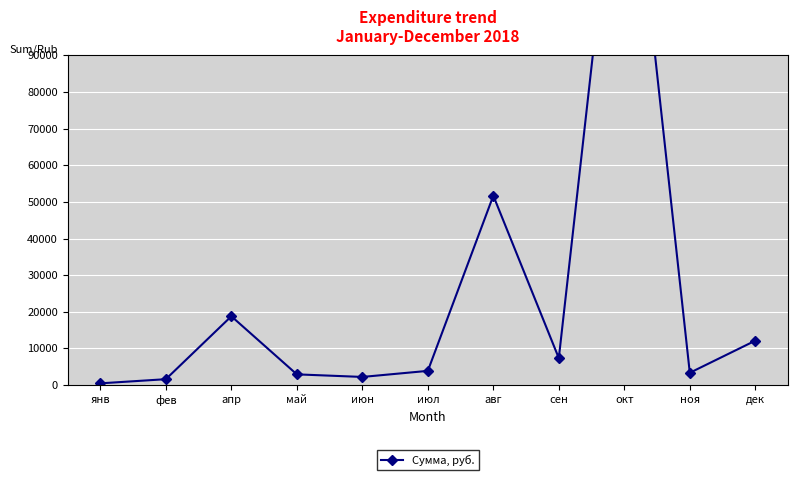

What is the change in value from июн to дек?

+9903